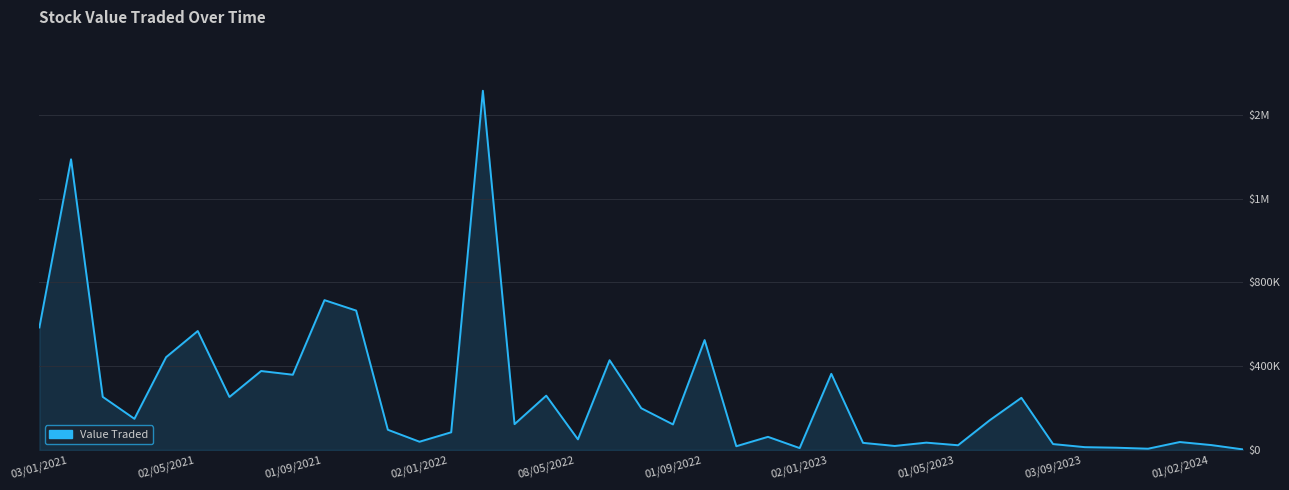

What is the smallest value displayed?

2324